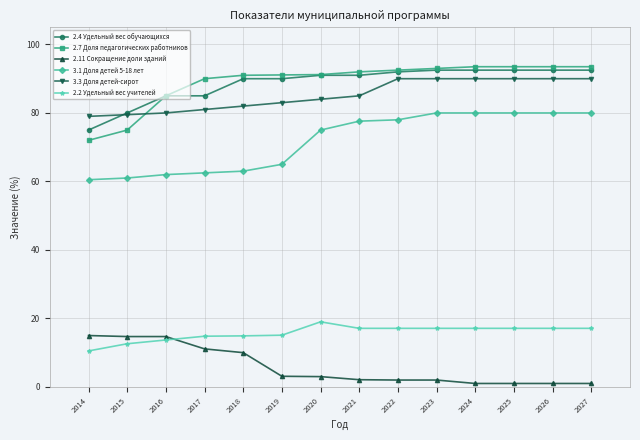

At 2027, list the series in order from largest to smallest.

2.7 Доля педагогических работников, 2.4 Удельный вес обучающихся, 3.3 Доля детей-сирот, 3.1 Доля детей 5-18 лет, 2.2 Удельный вес учителей, 2.11 Сокращение доли зданий